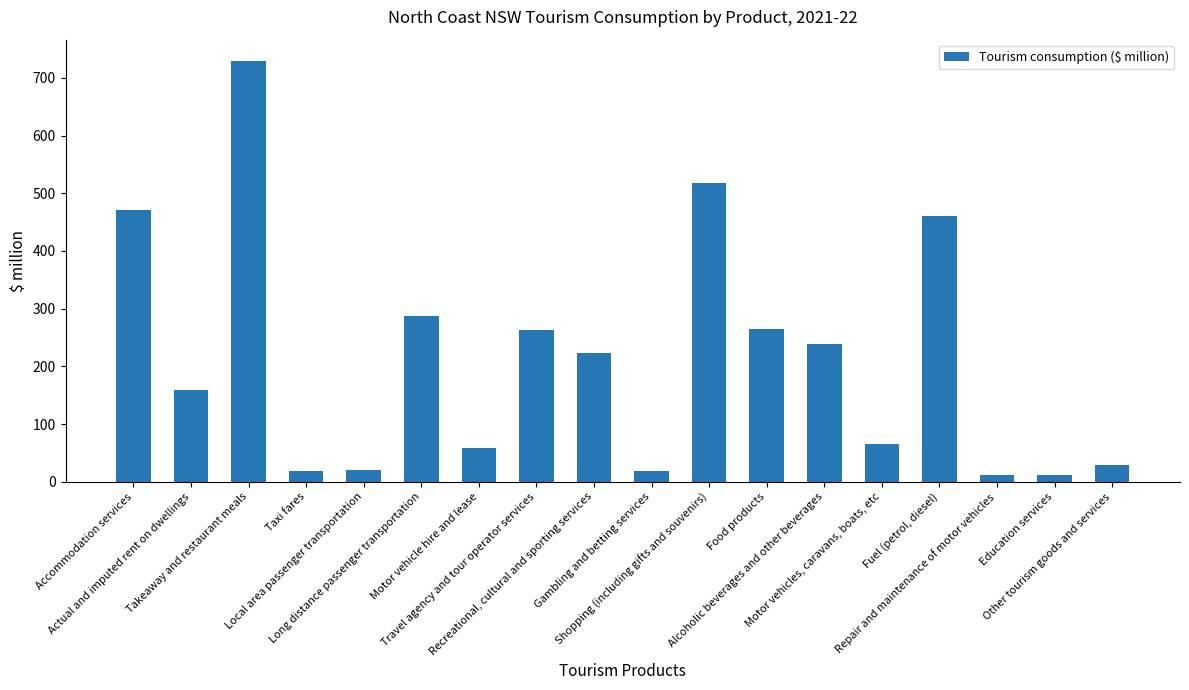

Read the value at Recreational, cultural and sporting services.

222.7